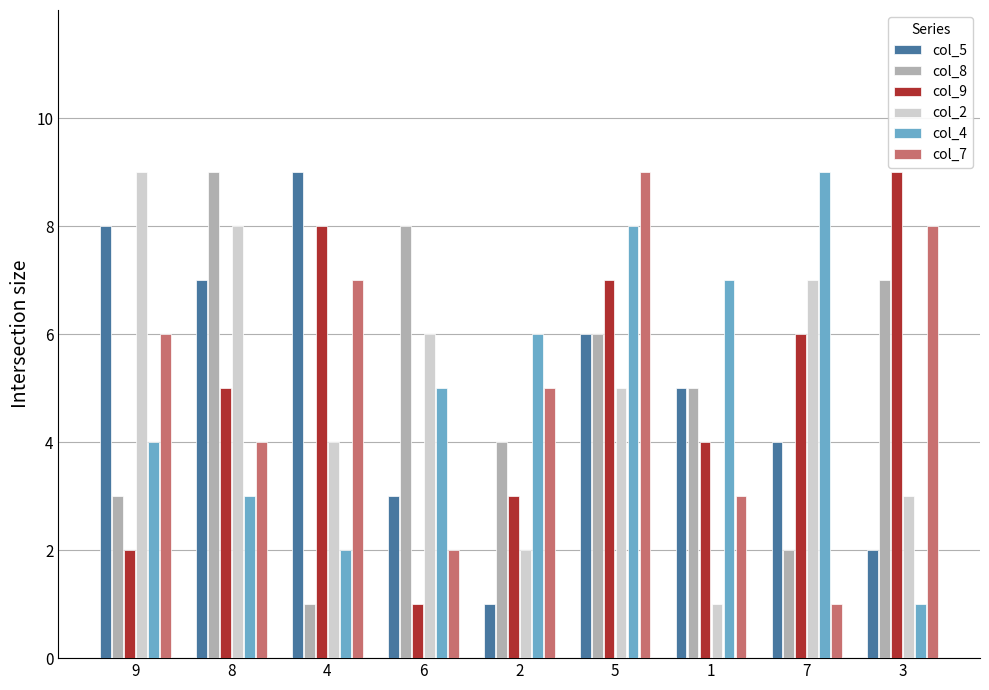

At which label does col_5 reach its peak?

4